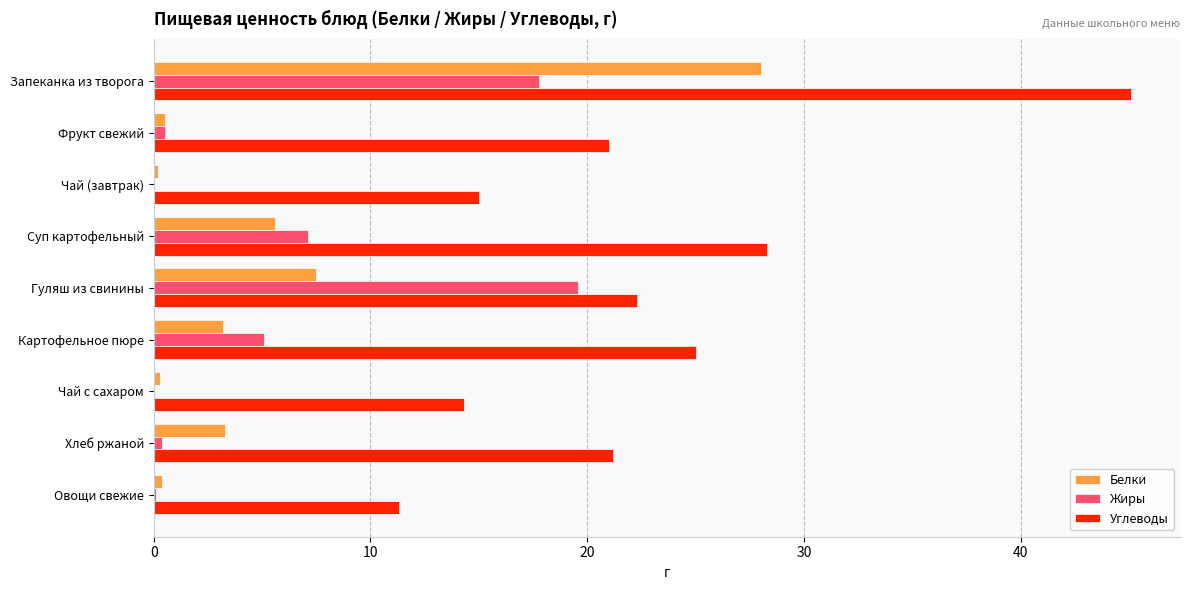

What is the sum of all Углеводы values?

203.5